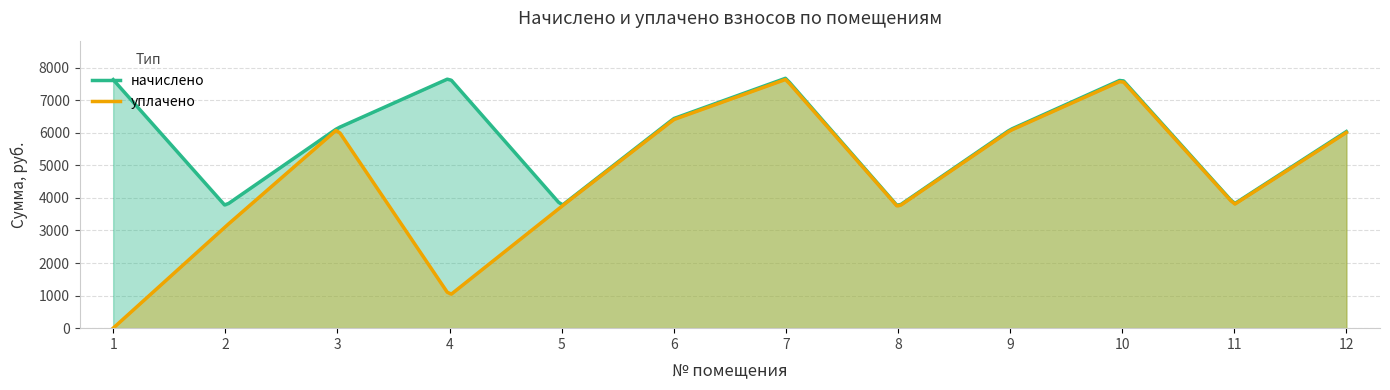

How many series are shown in this chart?

2